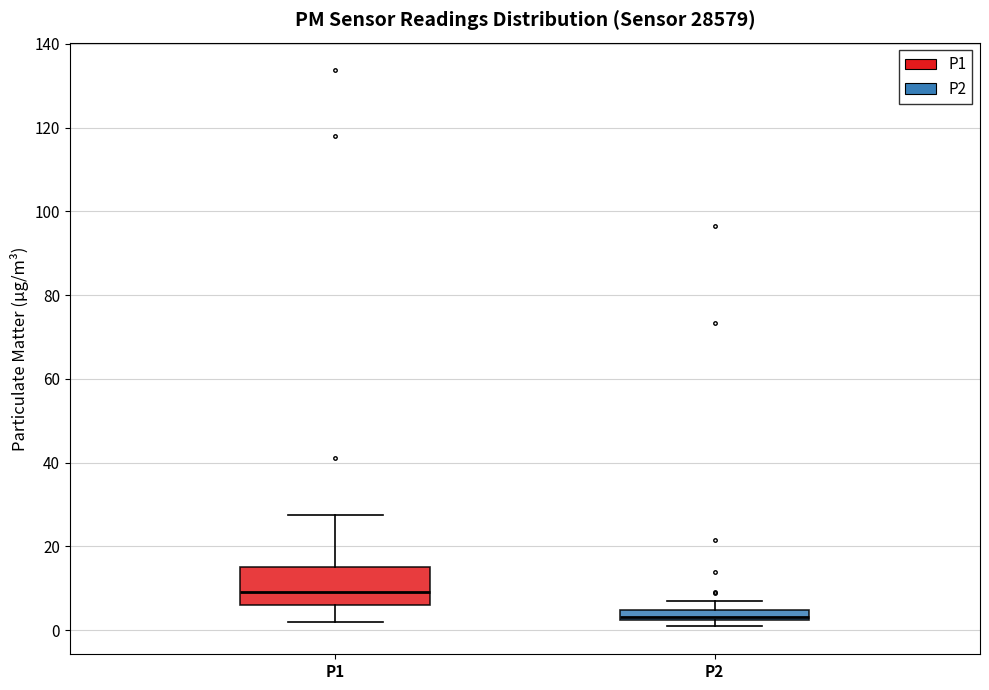

Where does the upper whisker of the box for P2 end on the y-axis? The values are not printed on the chart, so give them approximately, as read against the axis.

8